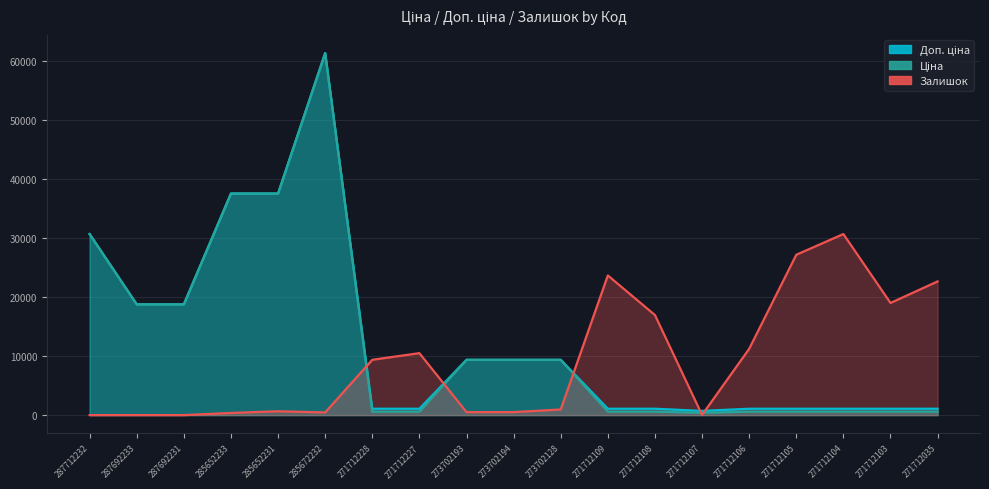

How many data points in Ціна are less than 589?

1